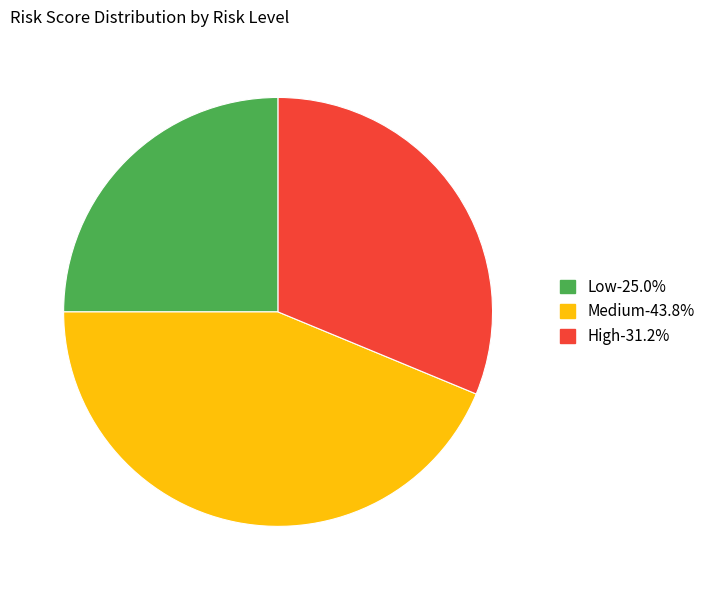

Between High and Low, which is larger?

High